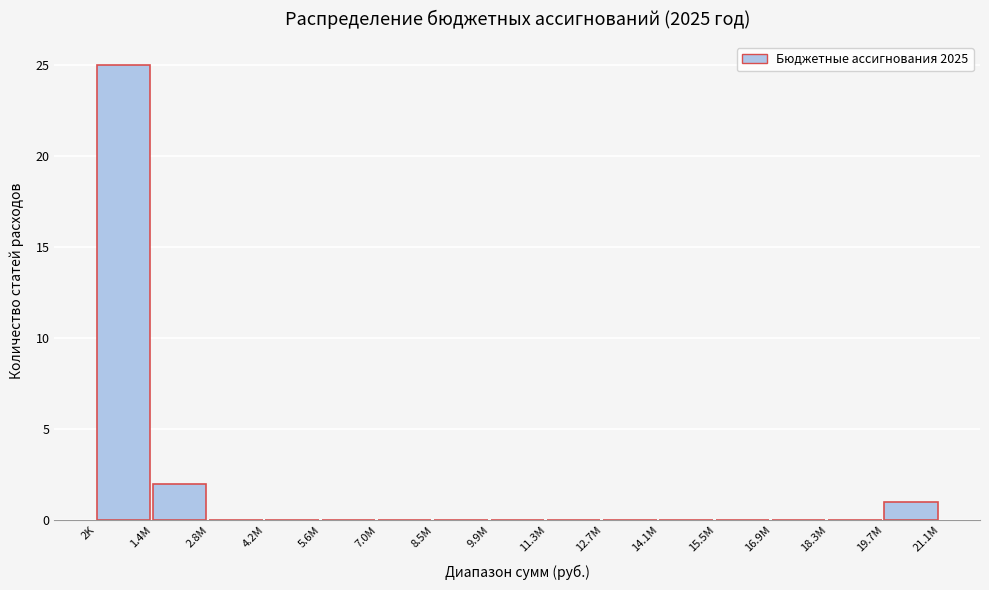

Reading left to right, transcribe all the data shown in this chart.

2K=25	1.4M=2	2.8M=0	4.2M=0	5.6M=0	7.0M=0	8.5M=0	9.9M=0	11.3M=0	12.7M=0	14.1M=0	15.5M=0	16.9M=0	18.3M=0	19.7M=1